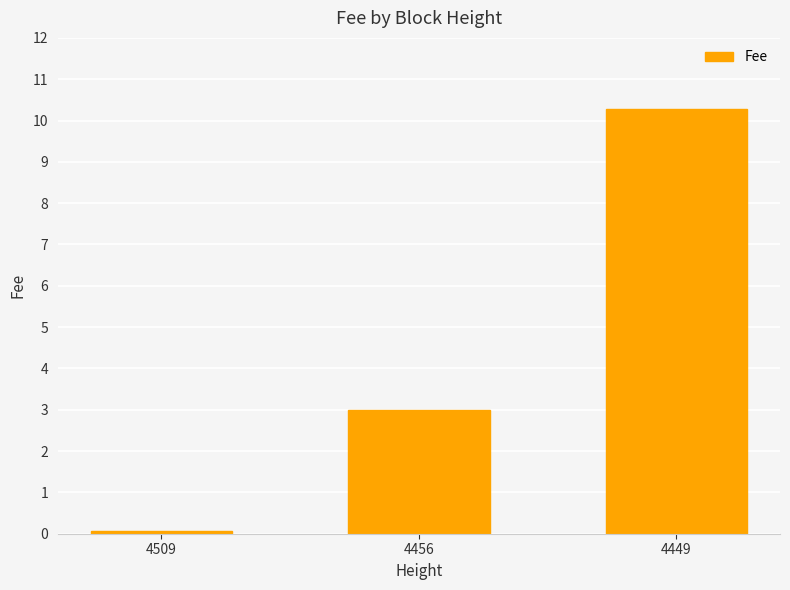

Count the number of data series in this chart.

1